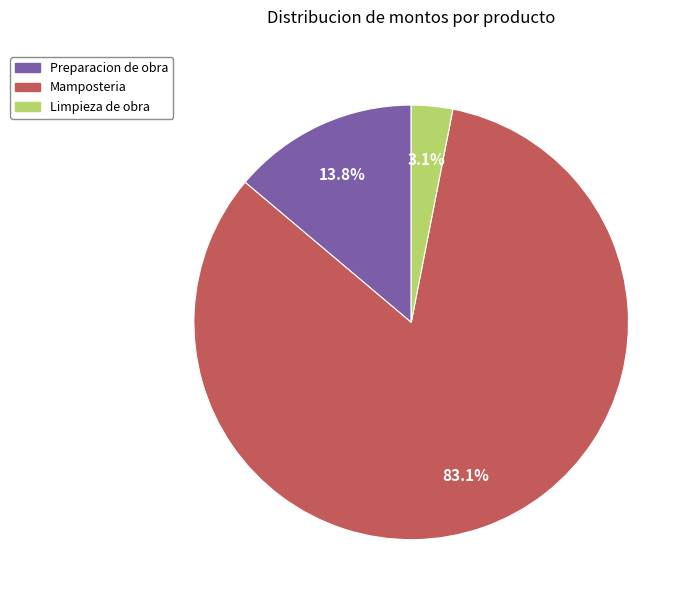

Does Mamposteria account for over 50% of the chart?

Yes